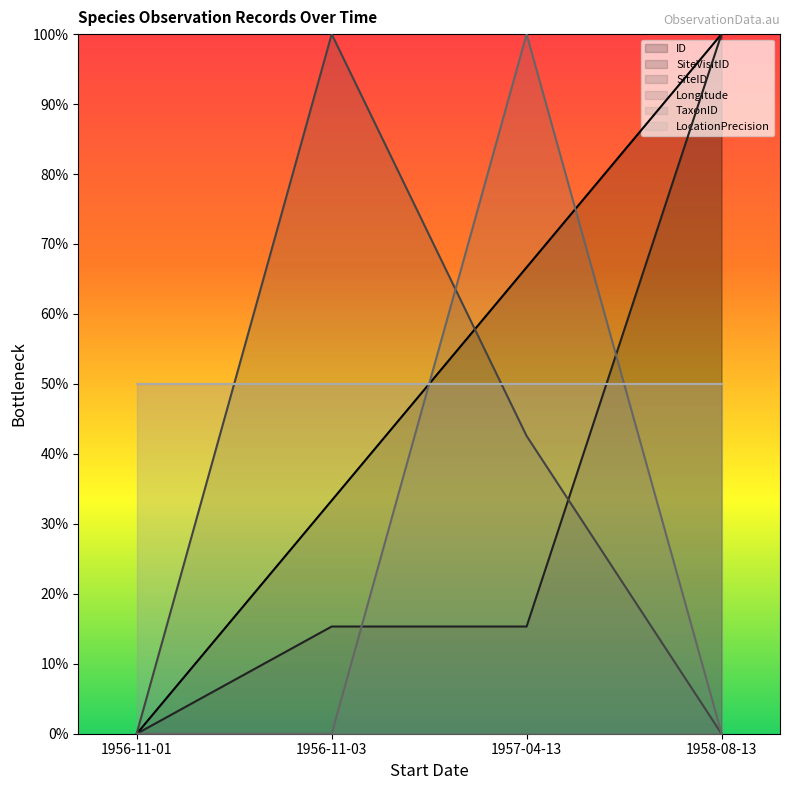

Is it true that ID equals 19.1 at 1956-11-03?

False